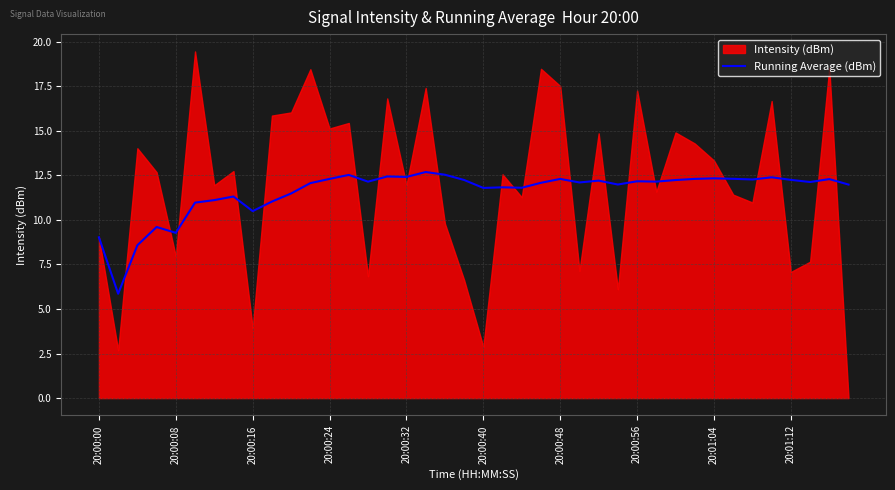

What is the lowest value of the Running Average (dBm) series?

5.9